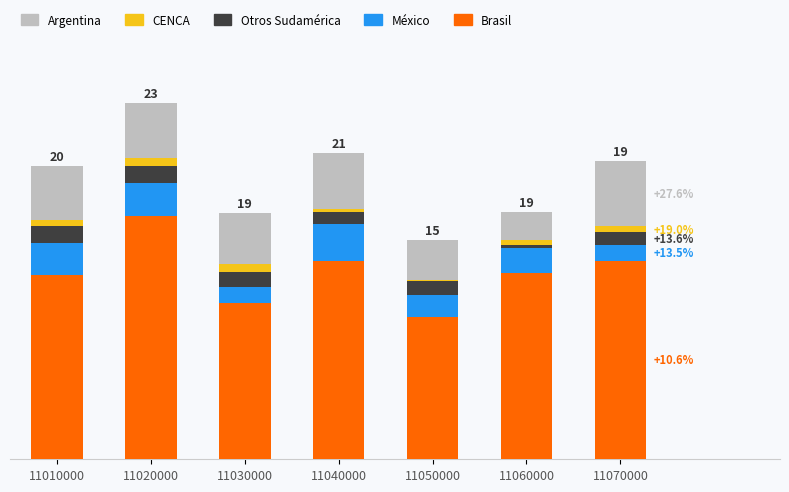

Which series has the widest spread of values?

Brasil